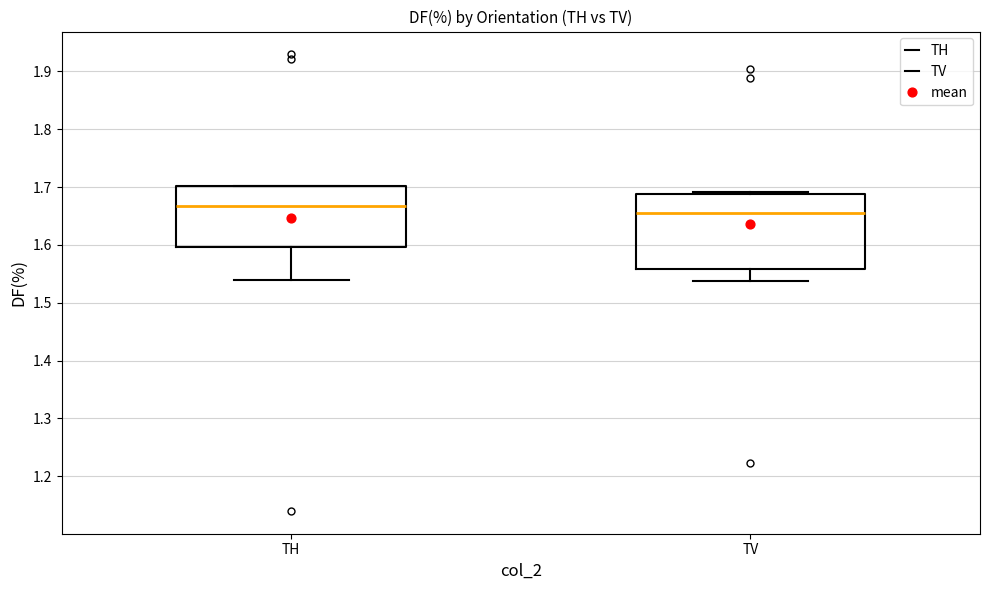

Reading left to right, transcribe this box plot: for each box, give where its median line is, the range the box spans, and where its two whiskers end, as read against the y-axis. The values are not printed on the chart, so give them approximately, as read against the axis.

TH: median 1.67, box 1.60 to 1.70, whiskers 1.54 to 1.70
TV: median 1.66, box 1.56 to 1.69, whiskers 1.54 to 1.69 (just above the box's upper edge)